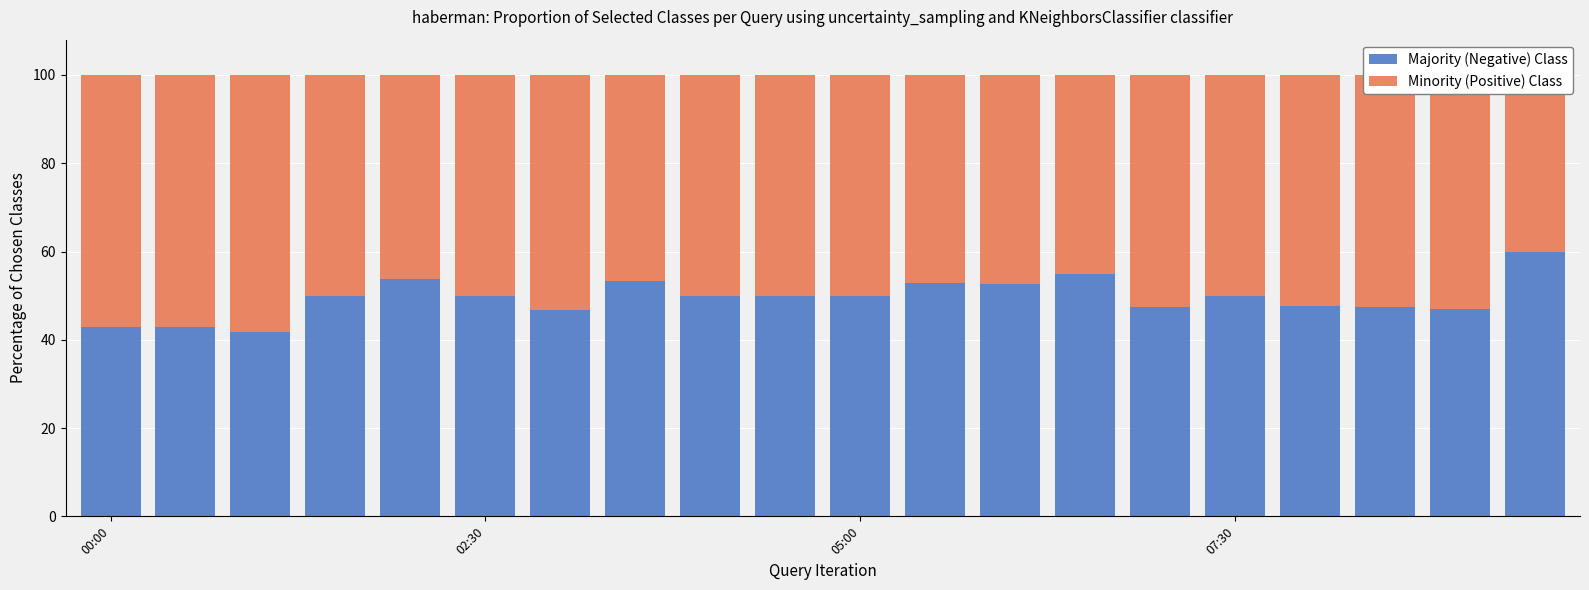

True or false: Majority (Negative) Class has a value of 50.0 at 9.

True